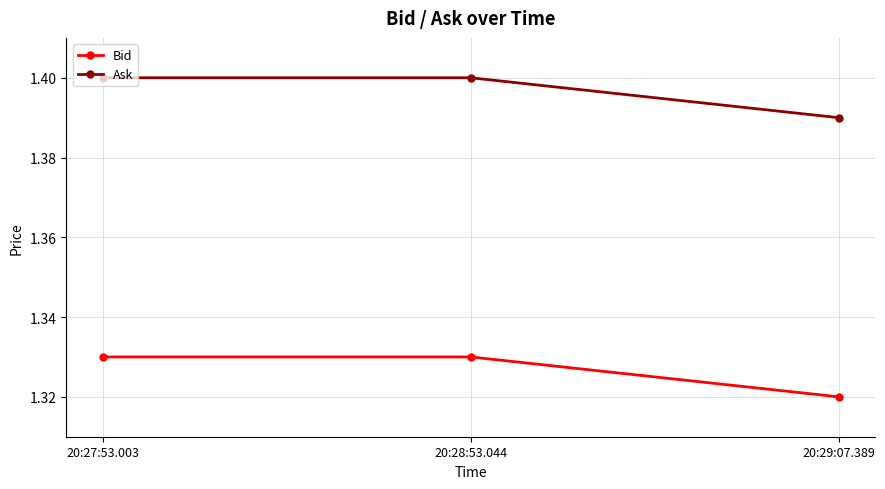

The value of Ask at 20:28:53.044 is 0.8. True or false?

False